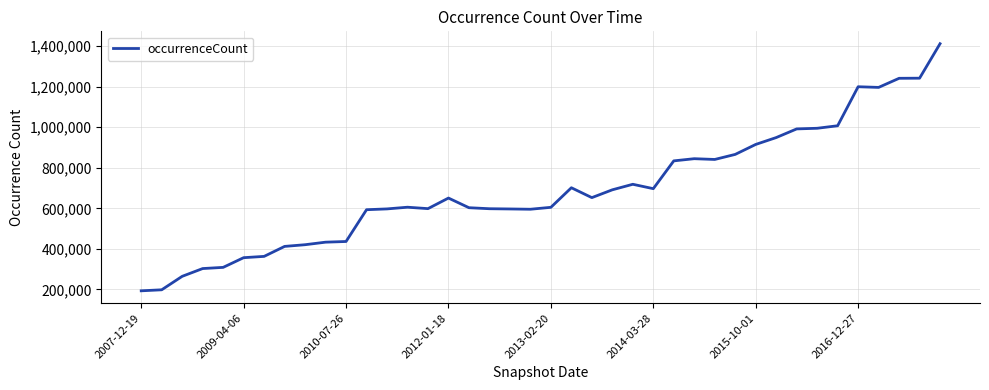

What is the difference between the maximum and minimum values?

1219291